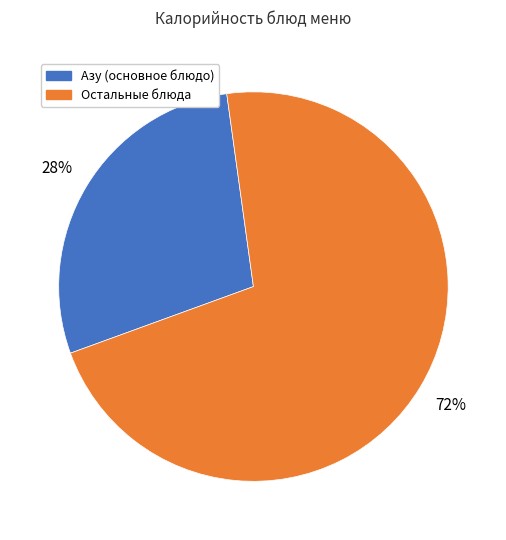

What percentage is the Азу (основное блюдо) slice, to the nearest percent?

28%